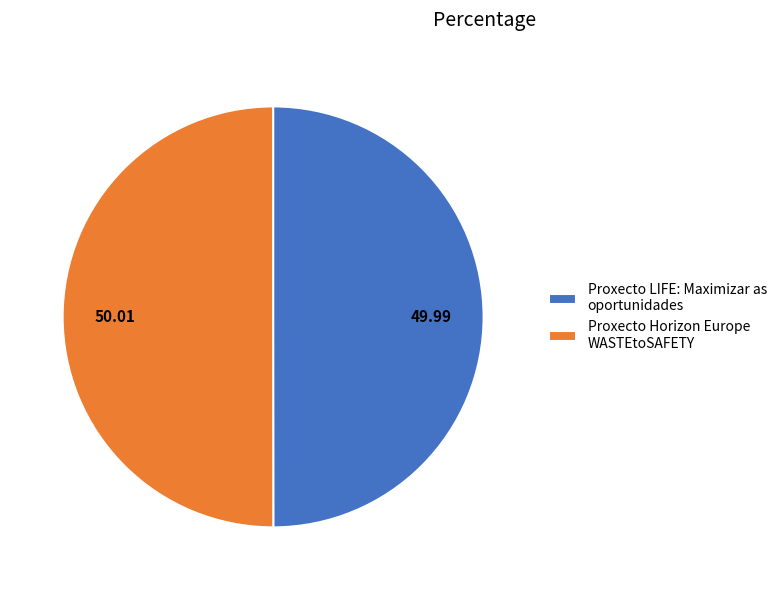

What is the ratio of the value at Proxecto LIFE: Maximizar as oportunidades to the value at Proxecto Horizon Europe WASTEtoSAFETY?

1.0